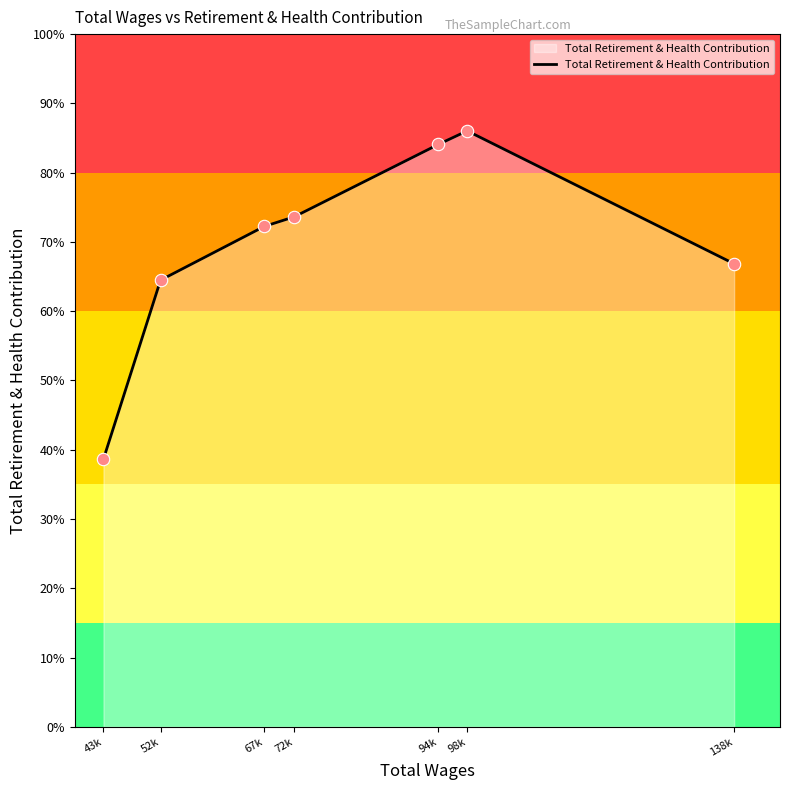

Between 72k and 52k, which is larger?

72k